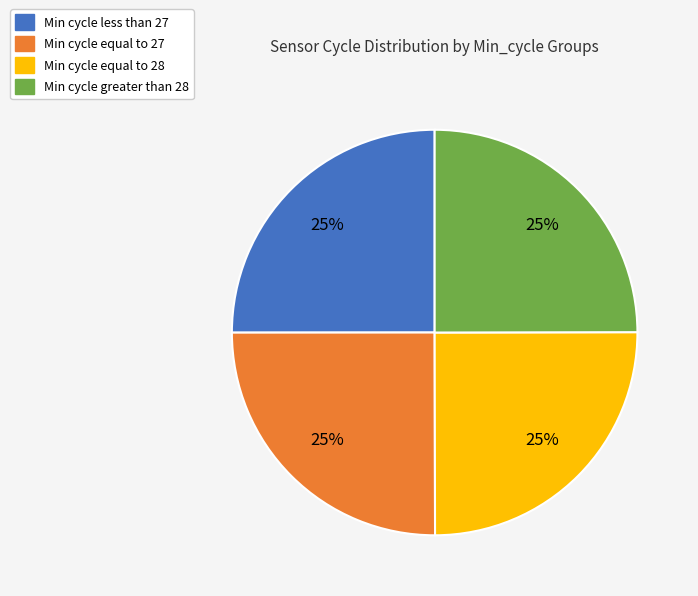

True or false: Min cycle greater than 28 accounts for 25% of the total.

True